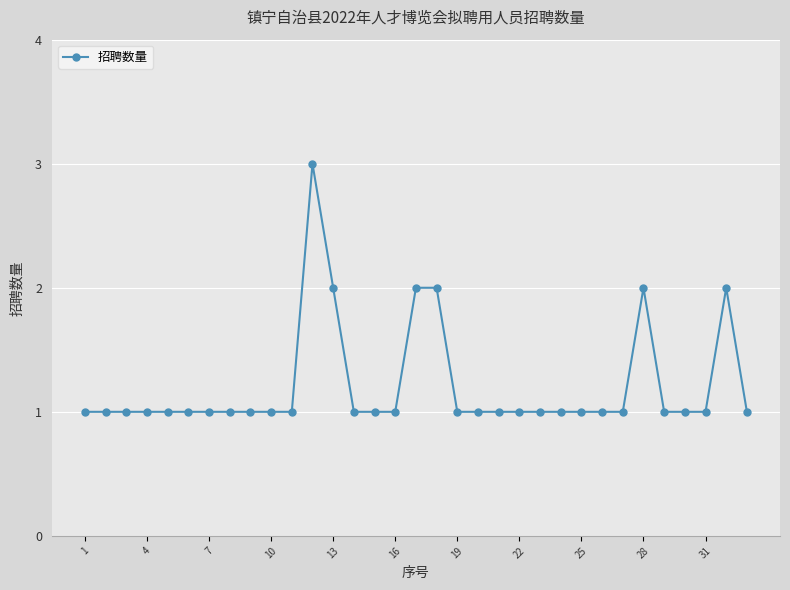

How many lines are shown in the chart?

1